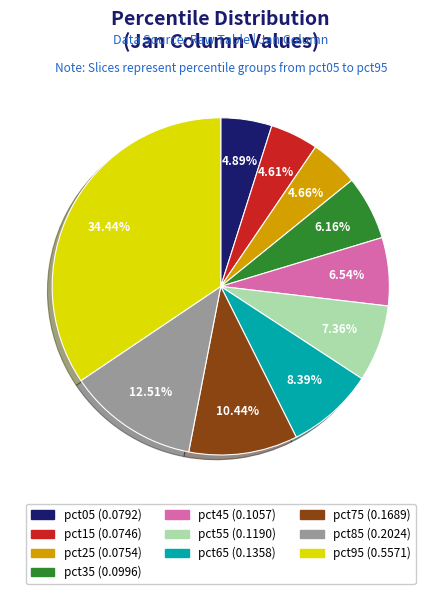

Combined, do pct25 and pct05 account for over 50%?

No